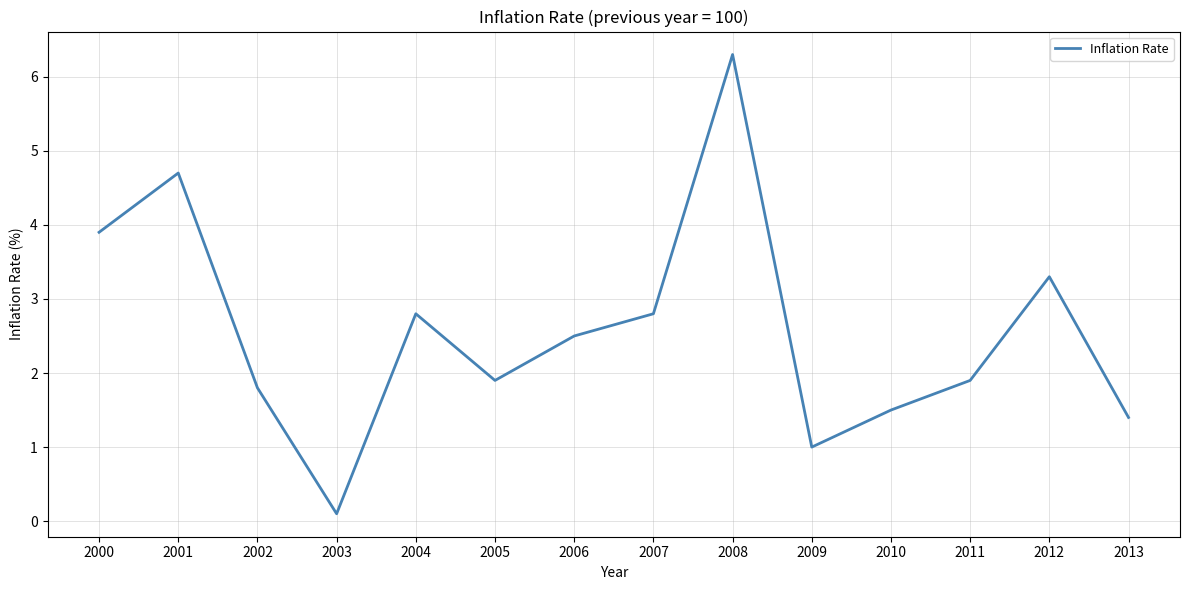

Reading left to right, extract all data points from this chart.

2000=3.9	2001=4.7	2002=1.8	2003=0.1	2004=2.8	2005=1.9	2006=2.5	2007=2.8	2008=6.3	2009=1.0	2010=1.5	2011=1.9	2012=3.3	2013=1.4